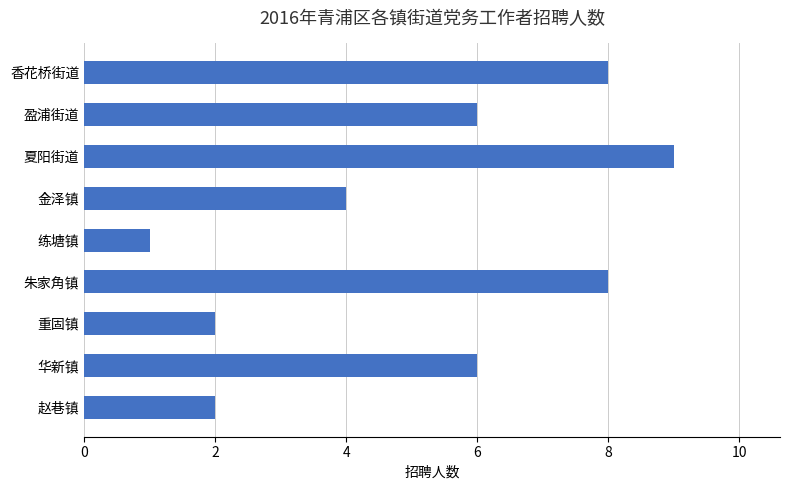

What is the approximate value at 香花桥街道?

8